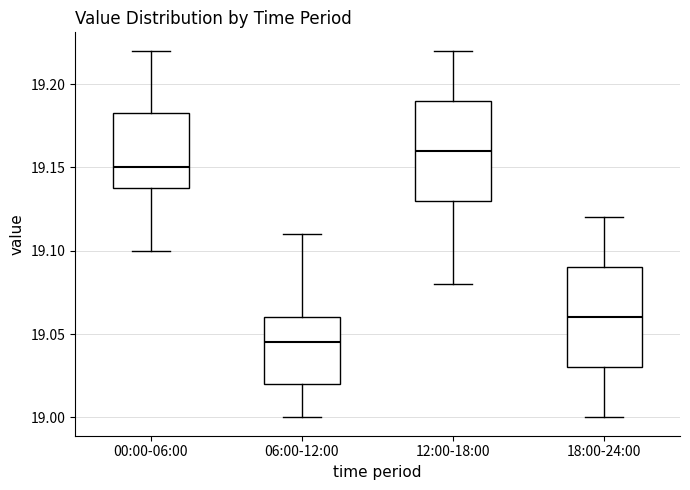

Which box has the lowest median line?

06:00-12:00